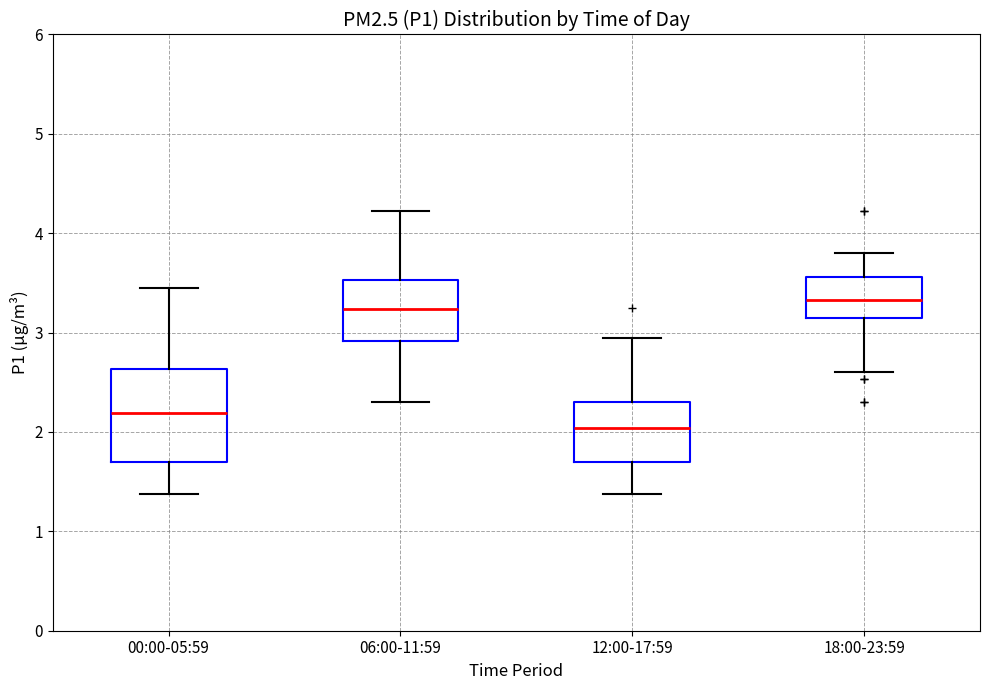

Reading left to right, transcribe this box plot: for each box, give where its median line is, the range the box spans, and where its two whiskers end, as read against the y-axis. The values are not printed on the chart, so give them approximately, as read against the axis.

00:00-05:59: median 2.2, box 1.7 to 2.6, whiskers 1.4 to 3.5
06:00-11:59: median 3.2, box 2.9 to 3.5, whiskers 2.3 to 4.2
12:00-17:59: median 2.0, box 1.7 to 2.3, whiskers 1.4 to 3.0
18:00-23:59: median 3.3, box 3.2 to 3.6, whiskers 2.6 to 3.8